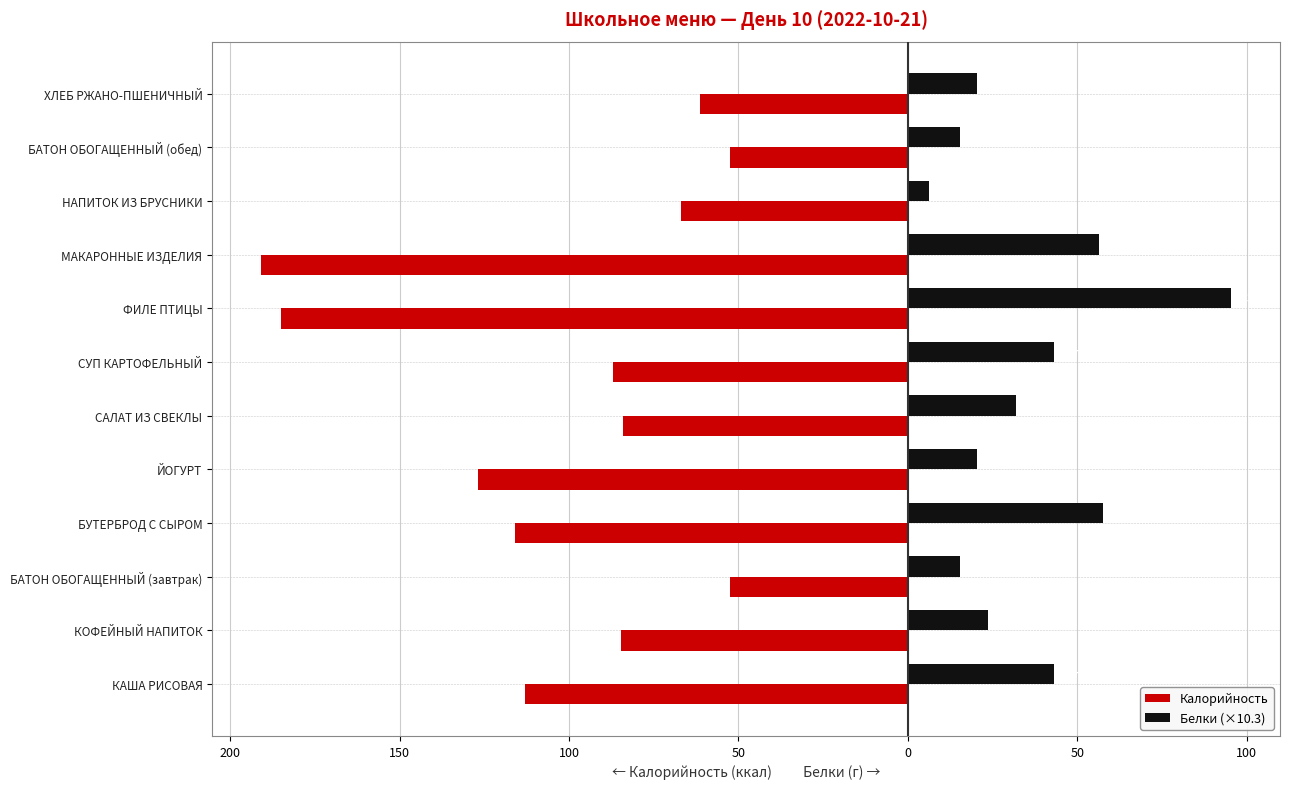

What are all the series names shown in the legend?

Калорийность, Белки (×10.3)